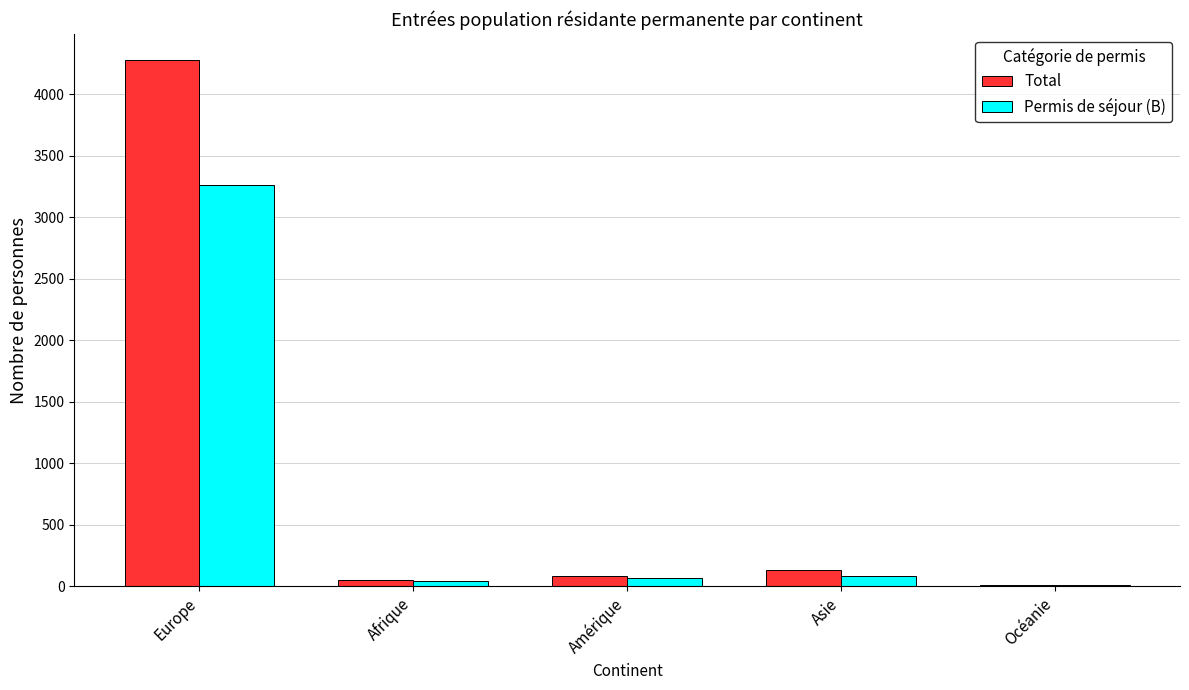

At which category does the chart reach its peak across all series?

Europe